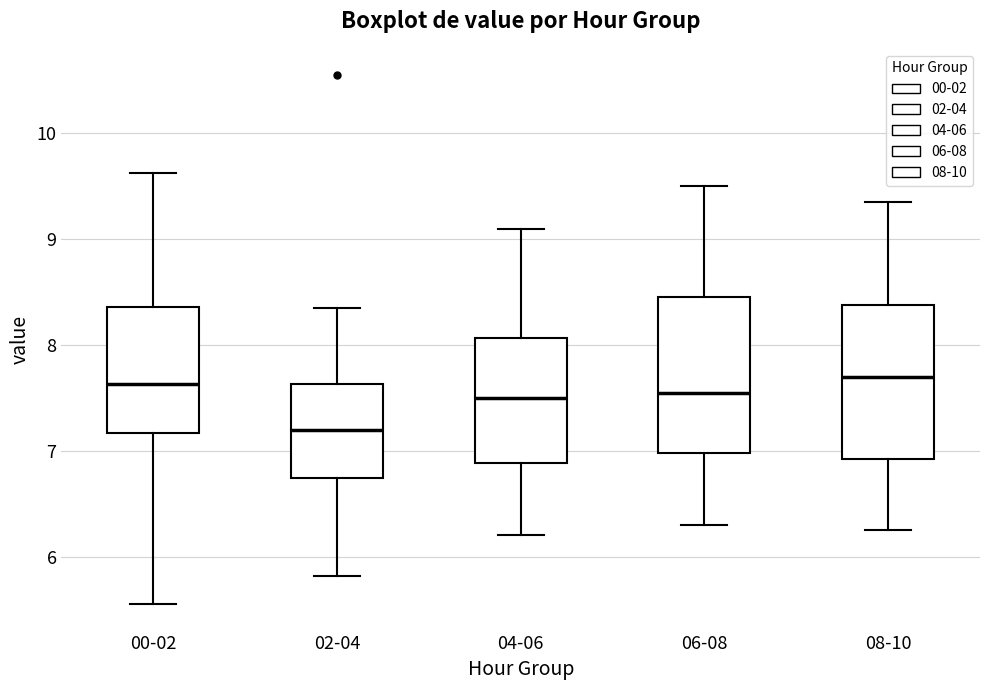

Reading left to right, transcribe this box plot: for each box, give where its median line is, the range the box spans, and where its two whiskers end, as read against the y-axis. The values are not printed on the chart, so give them approximately, as read against the axis.

00-02: median 7.6, box 7.2 to 8.4, whiskers 5.6 to 9.6
02-04: median 7.2, box 6.7 to 7.6, whiskers 5.8 to 8.4
04-06: median 7.5, box 6.9 to 8.1, whiskers 6.2 to 9.1
06-08: median 7.6, box 7.0 to 8.5, whiskers 6.3 to 9.5
08-10: median 7.7, box 6.9 to 8.4, whiskers 6.3 to 9.4